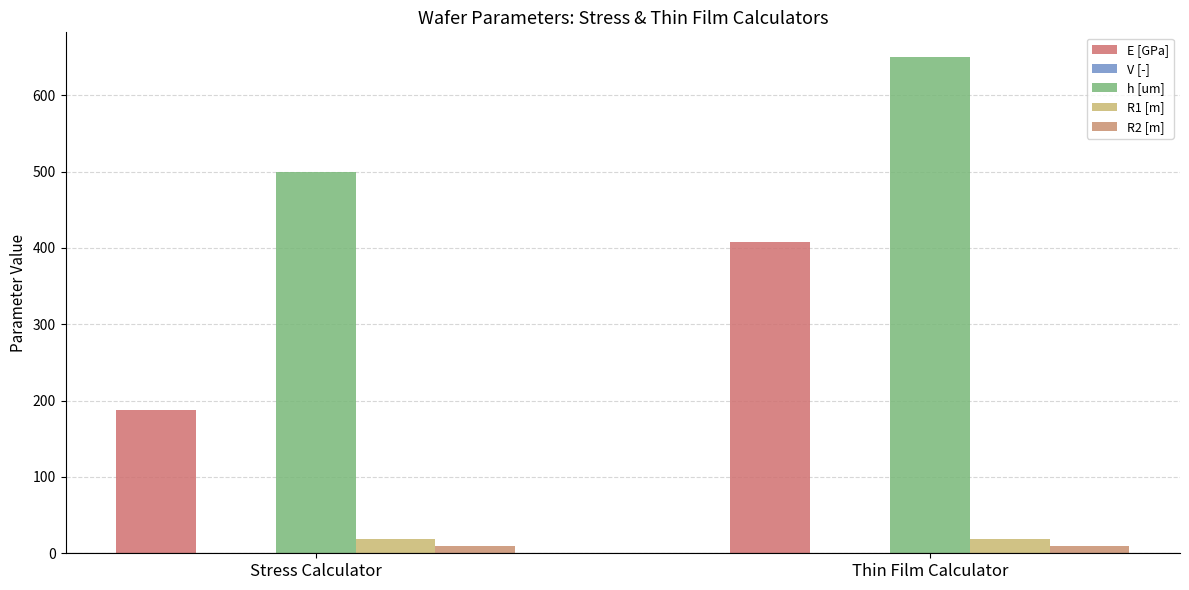

What is the sum of the E [GPa] values at Stress Calculator and Thin Film Calculator?

596.0